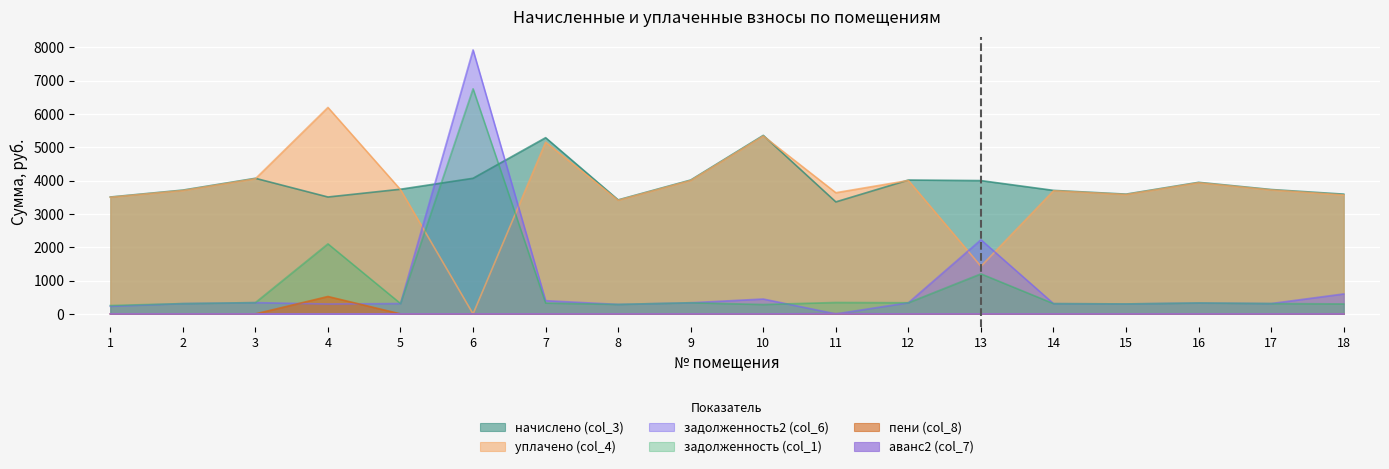

Rank the categories by начислено (col_3) value from lowest to highest.

11, 8, 1, 4, 15, 18, 14, 2, 17, 5, 16, 13, 9, 12, 3, 6, 7, 10